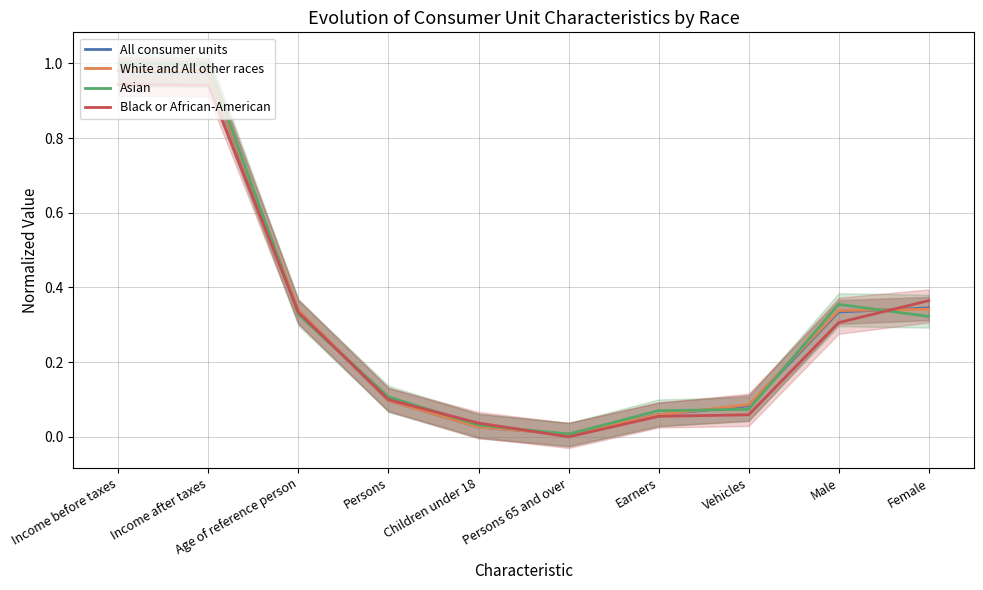

Is the value of Asian at Female greater than the value of Black or African-American at Earners?

Yes